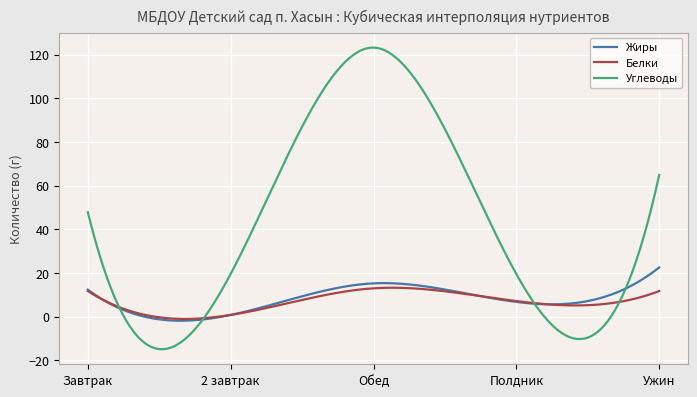

Which series has the widest spread of values?

Углеводы